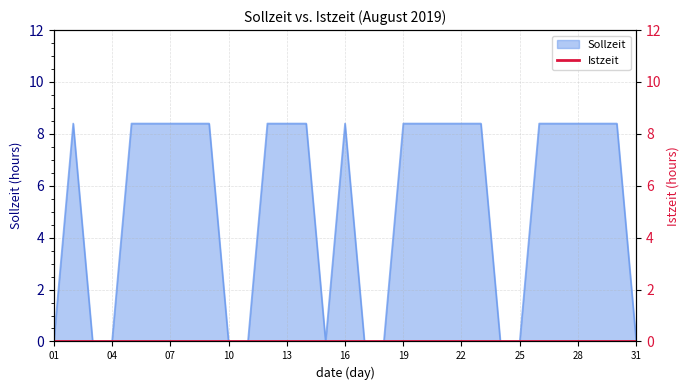

What is the difference between the maximum and minimum values?

8.4